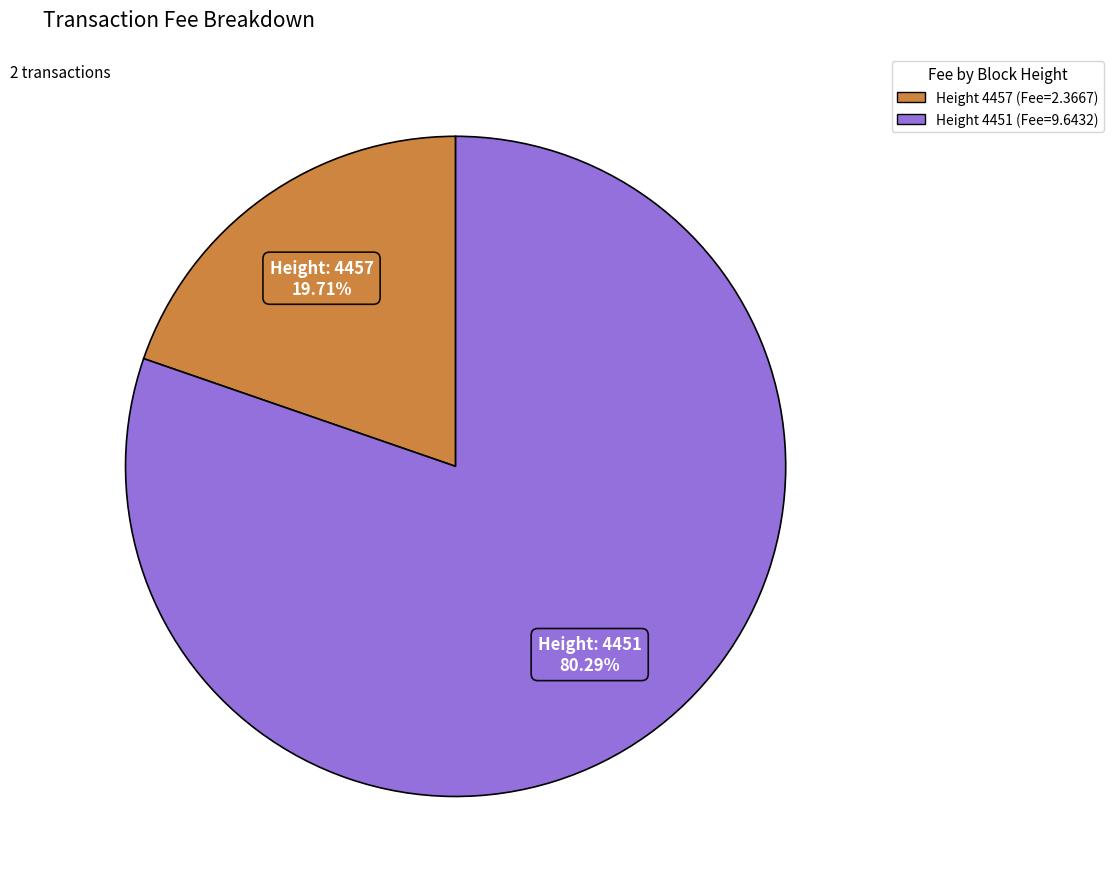

Does any single category account for the majority?

Yes